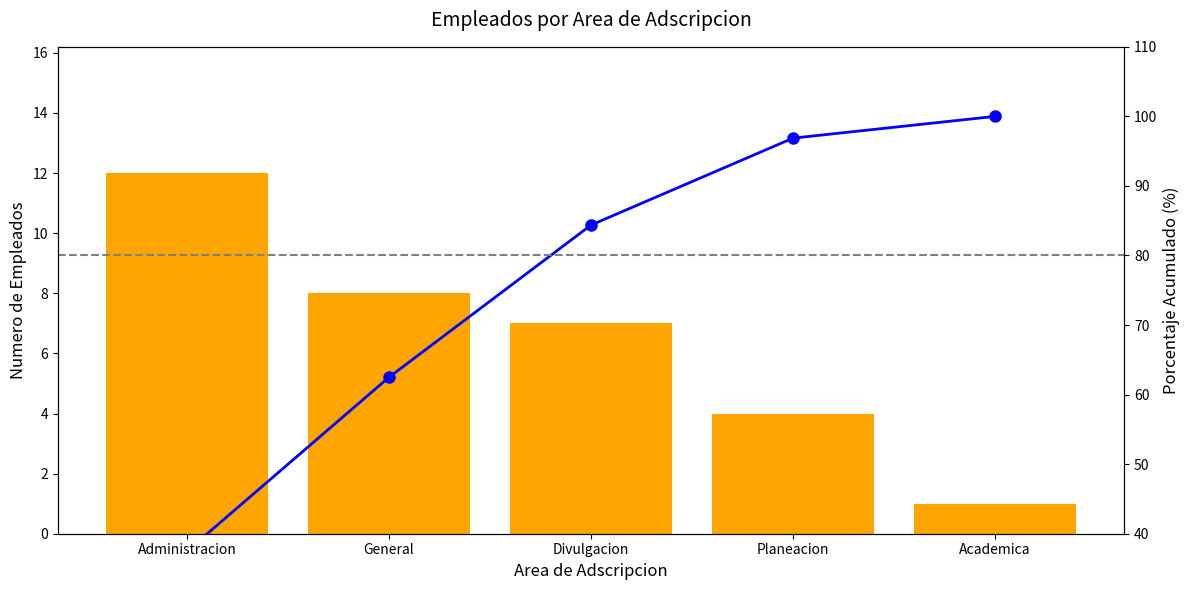

What is the average value of the Porcentaje Acumulado series?

76.2